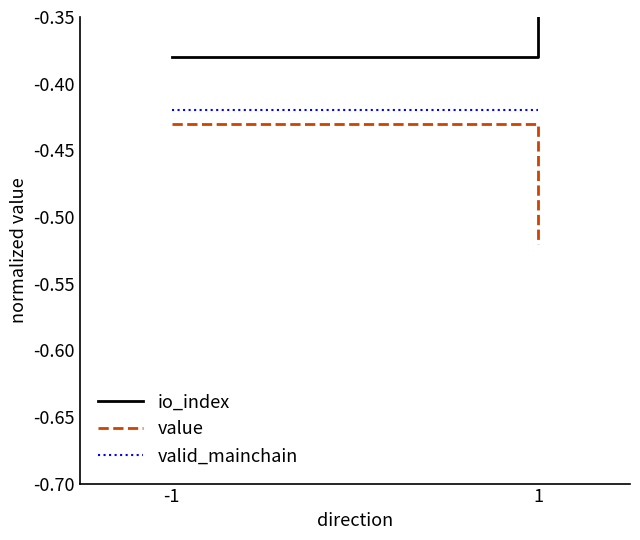

How many lines are shown in the chart?

3